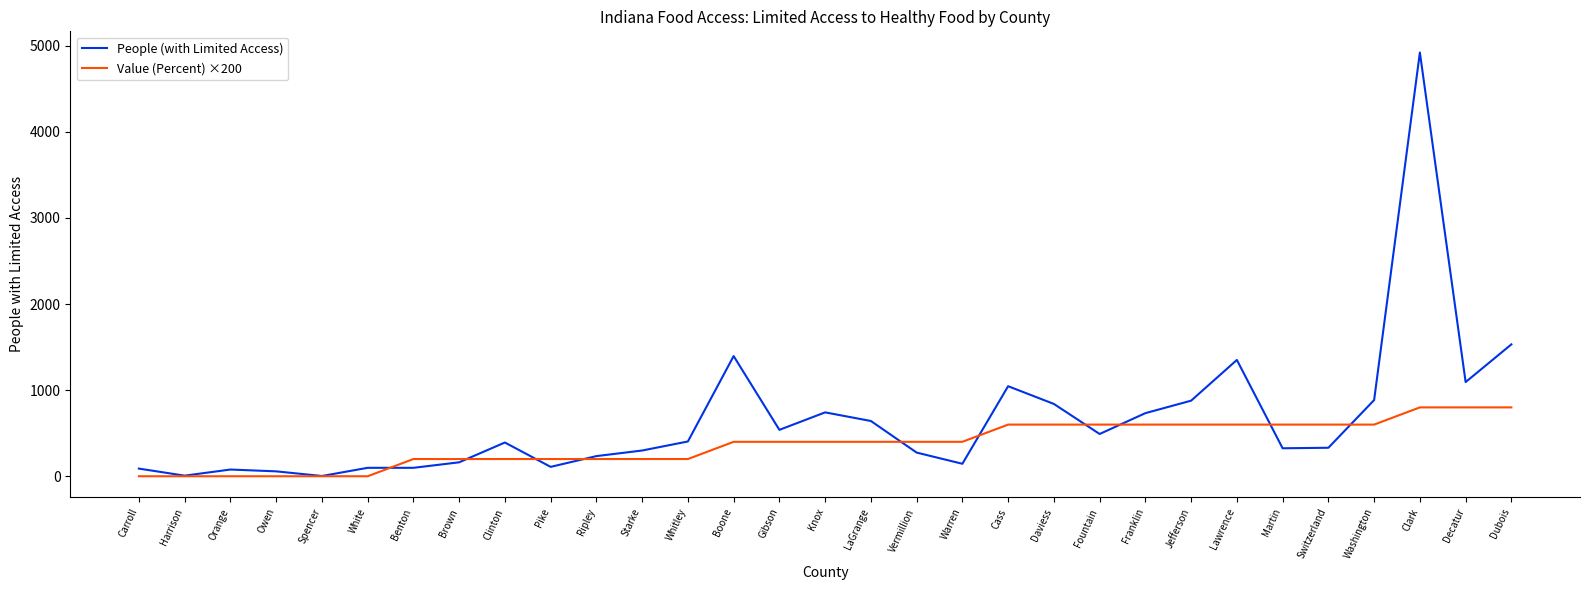

At how many categories does at least one series exceed 3612?

1